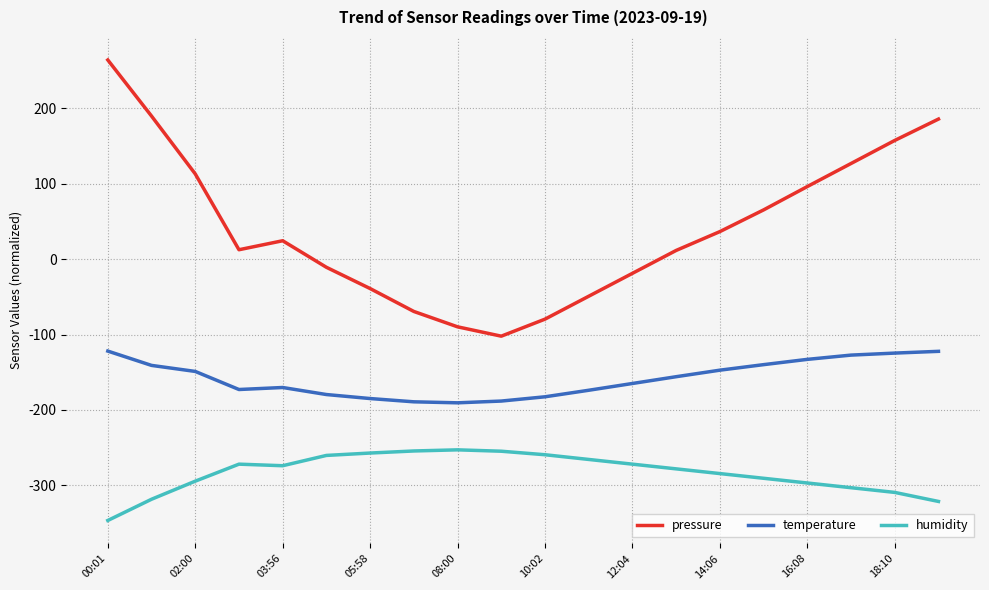

Which series has the widest spread of values?

pressure